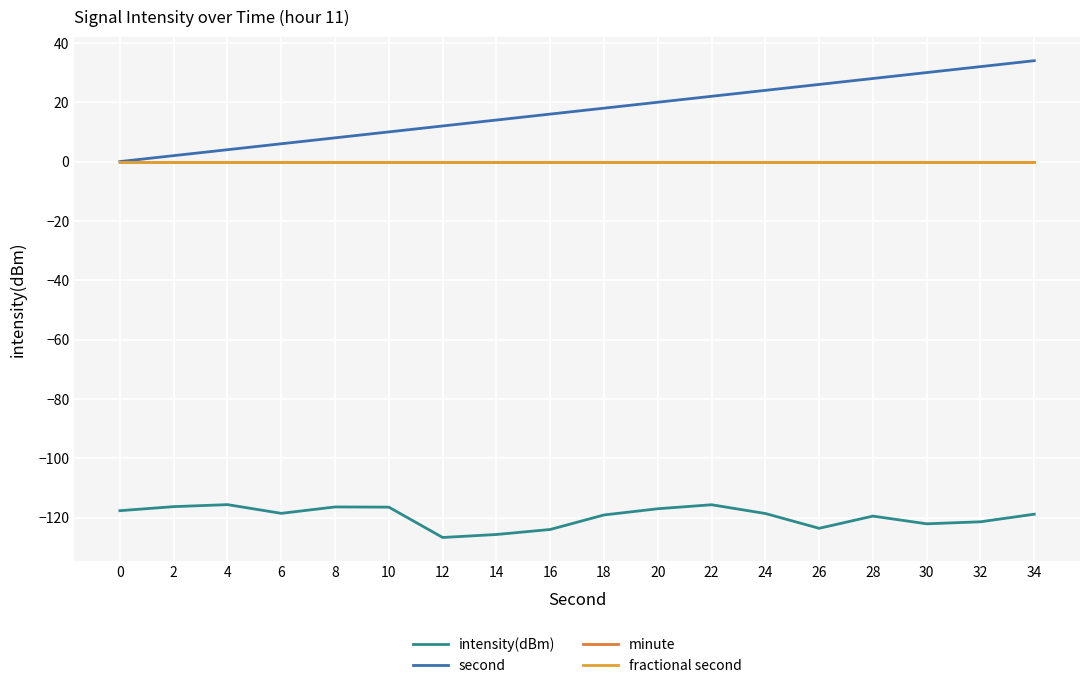

Does the chart display data point markers on the line(s)?

No